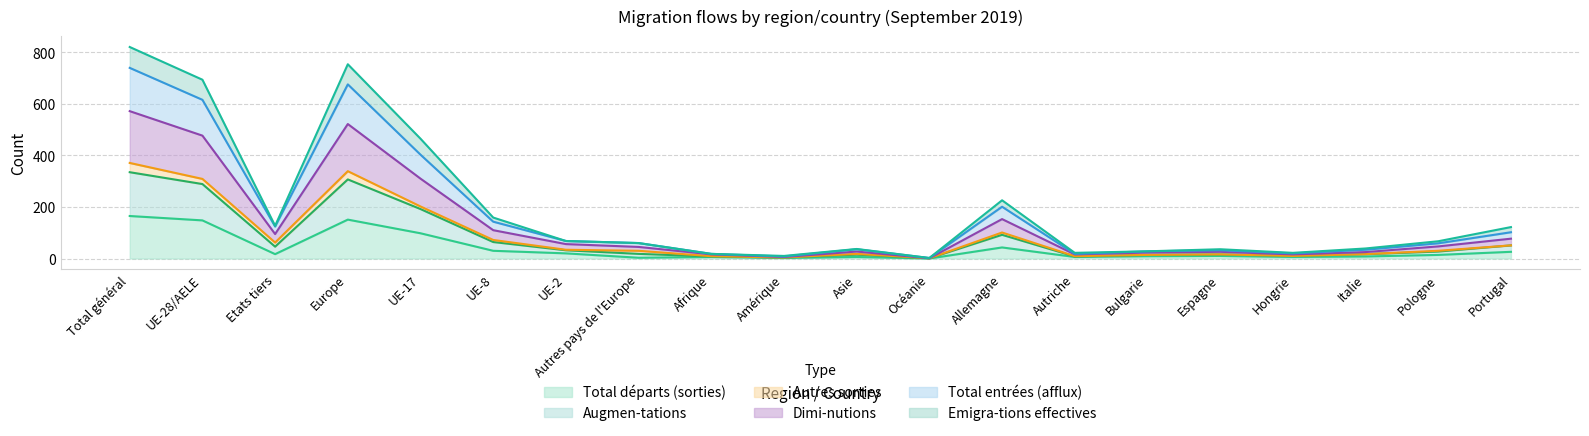

Which has a higher value, Portugal or Bulgarie?

Portugal